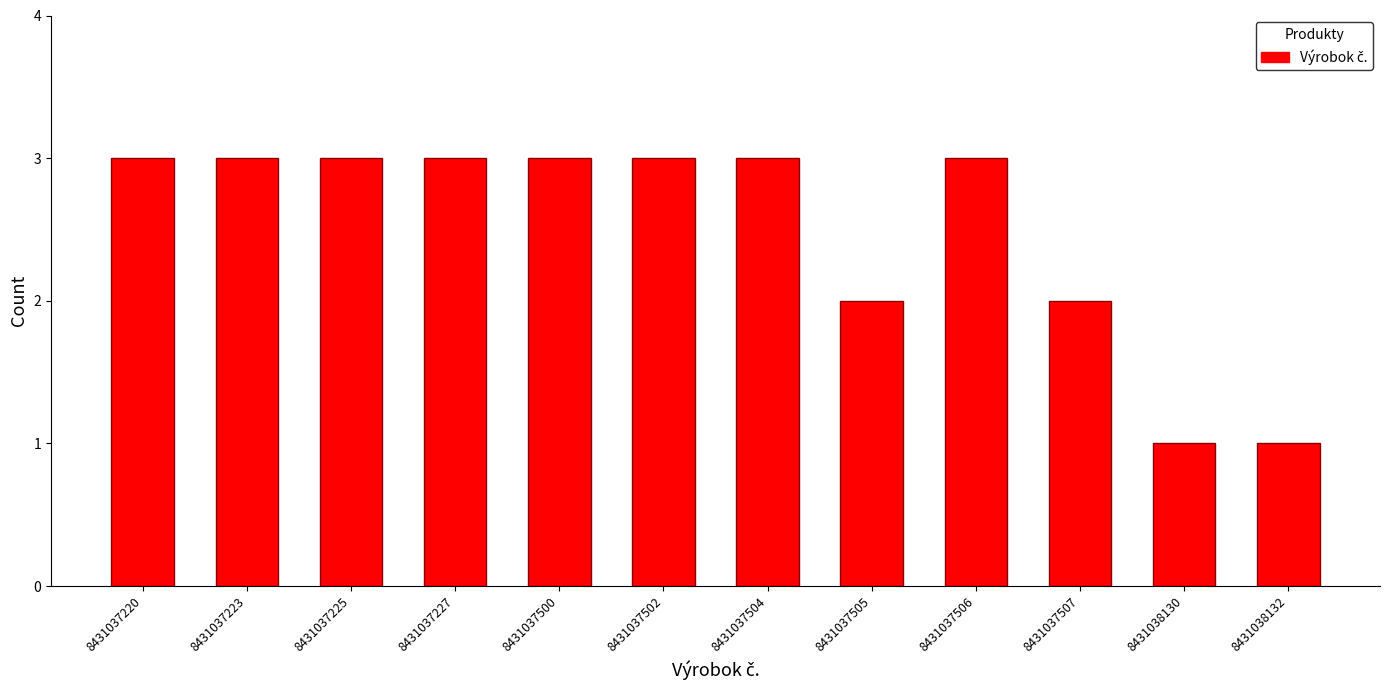

Reading left to right, transcribe all the data shown in this chart.

3	3	3	3	3	3	3	2	3	2	1	1